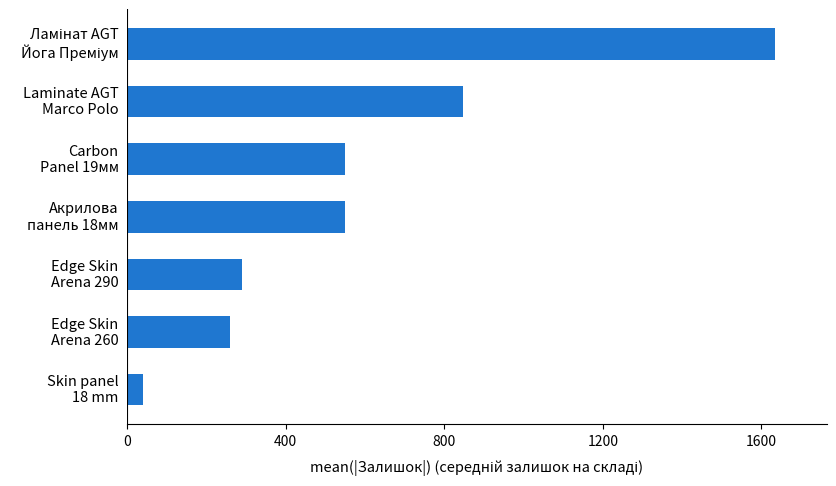

What is the difference between the maximum and minimum values?

1594